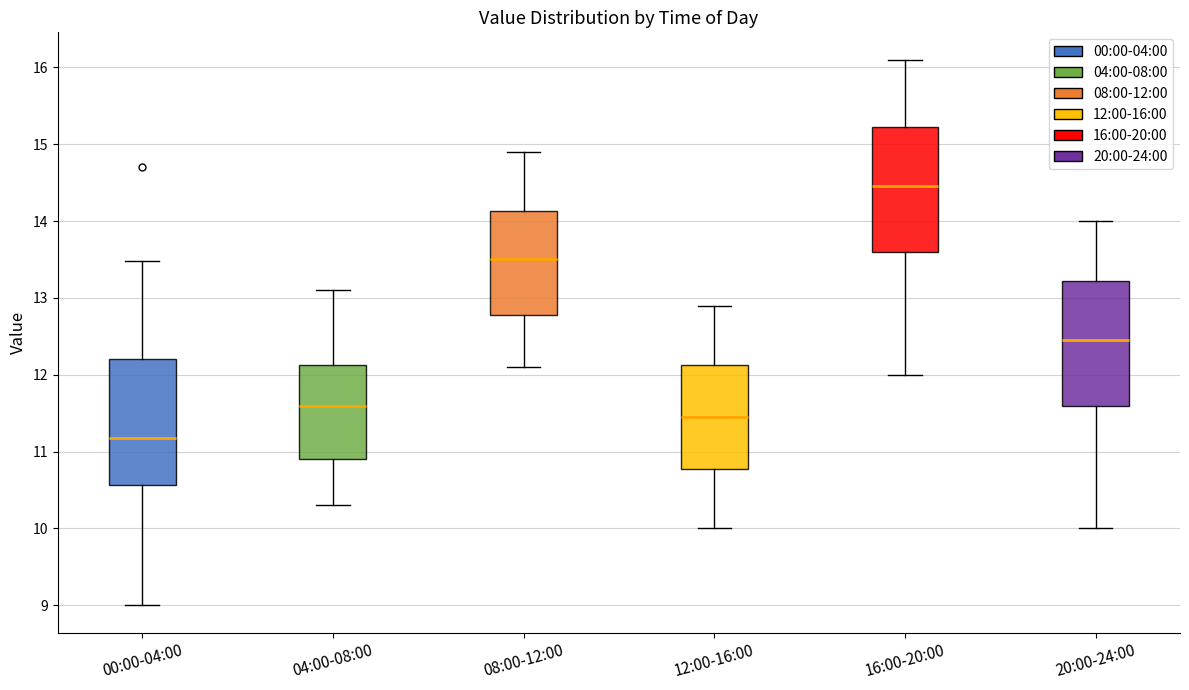

Reading left to right, transcribe this box plot: for each box, give where its median line is, the range the box spans, and where its two whiskers end, as read against the y-axis. The values are not printed on the chart, so give them approximately, as read against the axis.

00:00-04:00: median 11.2, box 10.6 to 12.2, whiskers 9.0 to 13.5
04:00-08:00: median 11.6, box 10.9 to 12.1, whiskers 10.3 to 13.1
08:00-12:00: median 13.5, box 12.8 to 14.1, whiskers 12.1 to 14.9
12:00-16:00: median 11.5, box 10.8 to 12.1, whiskers 10.0 to 12.9
16:00-20:00: median 14.5, box 13.6 to 15.2, whiskers 12.0 to 16.1
20:00-24:00: median 12.5, box 11.6 to 13.2, whiskers 10.0 to 14.0